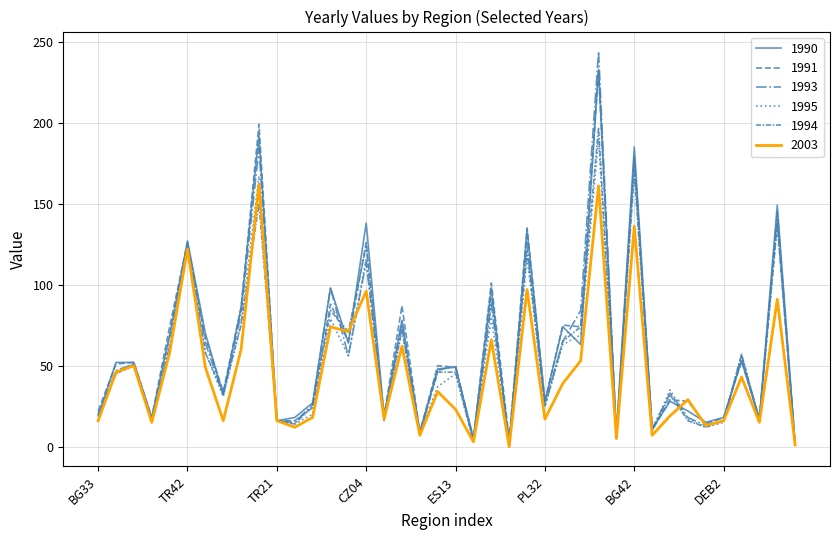

Does the chart have visible grid lines?

Yes